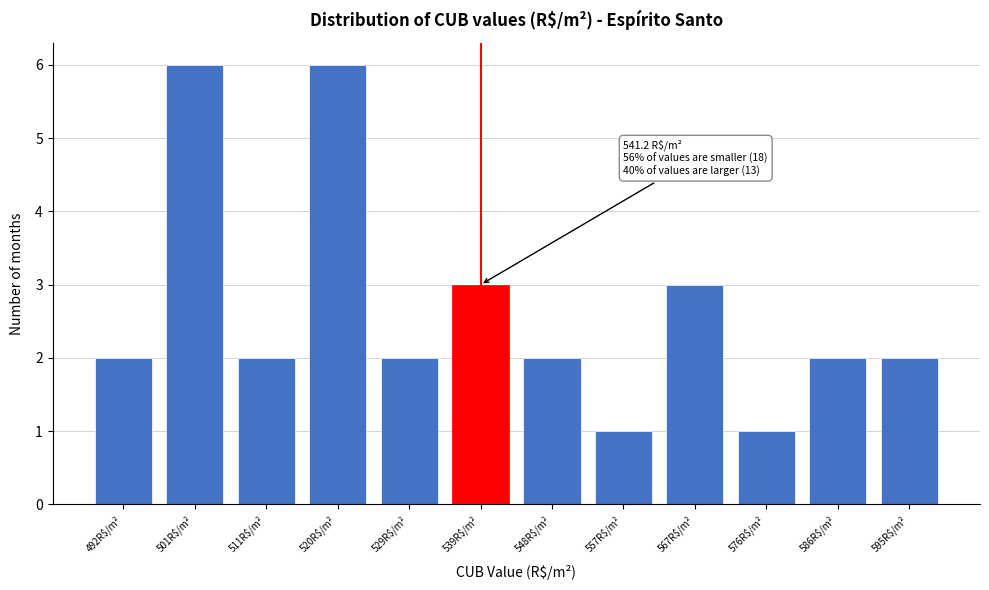

Reading right to left, extract all data points from this chart.

2	2	1	3	1	2	3	2	6	2	6	2